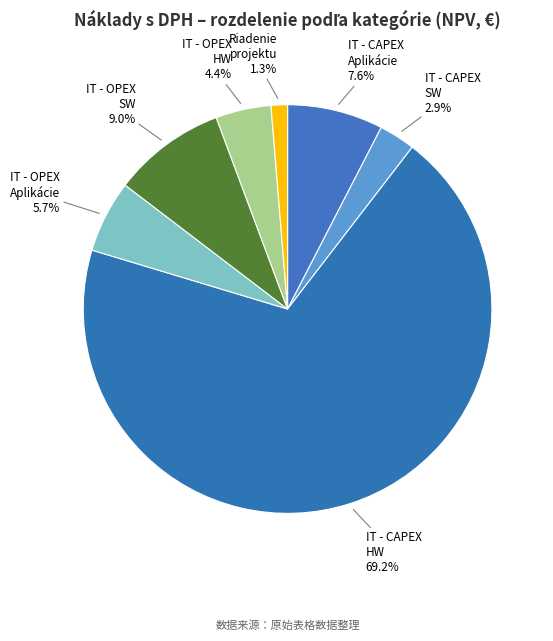

Rank the categories by value from highest to lowest.

IT - CAPEX HW, IT - OPEX SW, IT - CAPEX Aplikácie, IT - OPEX Aplikácie, IT - OPEX HW, IT - CAPEX SW, Riadenie projektu